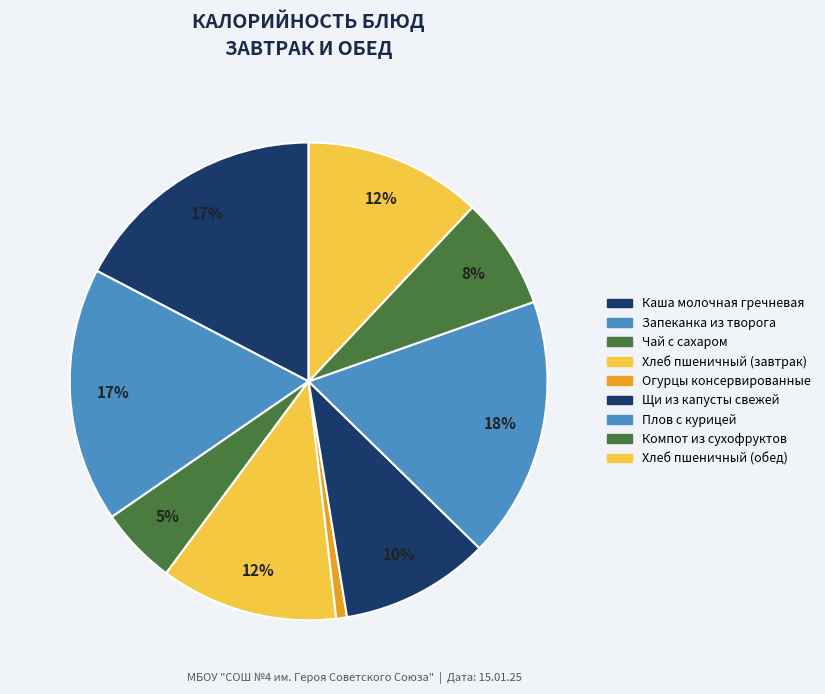

Count the number of slices in the pie.

9